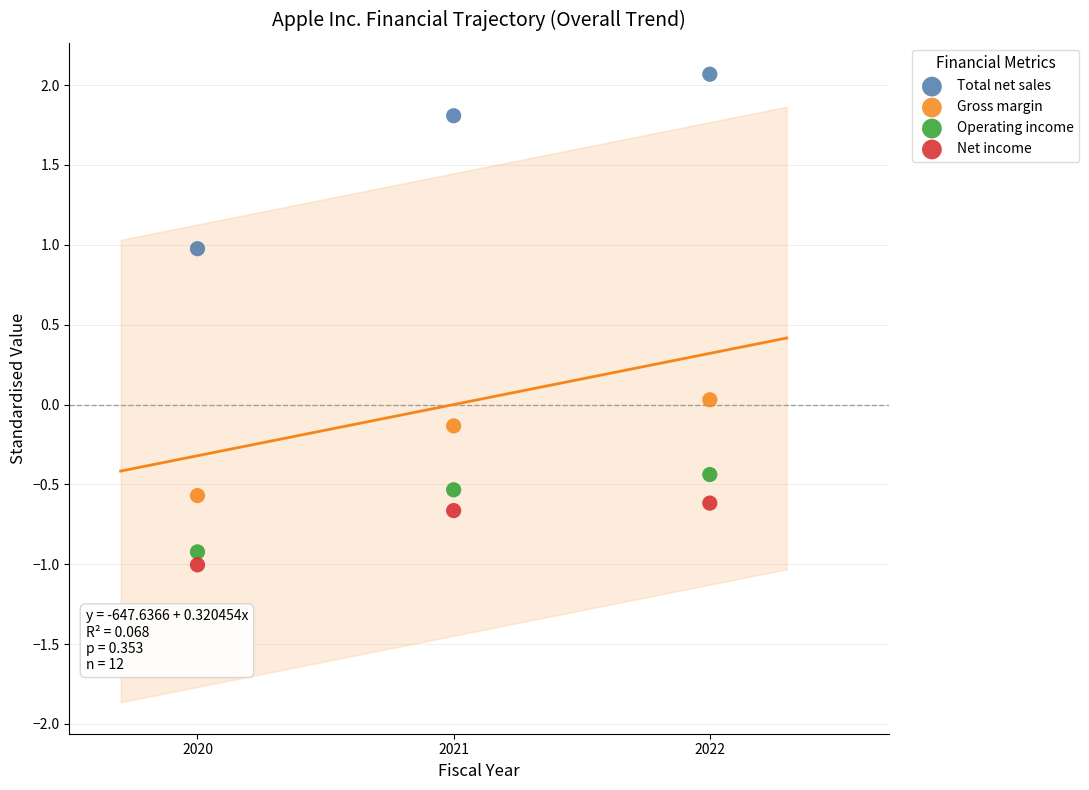

Which series has the widest spread of Y values?

Total net sales